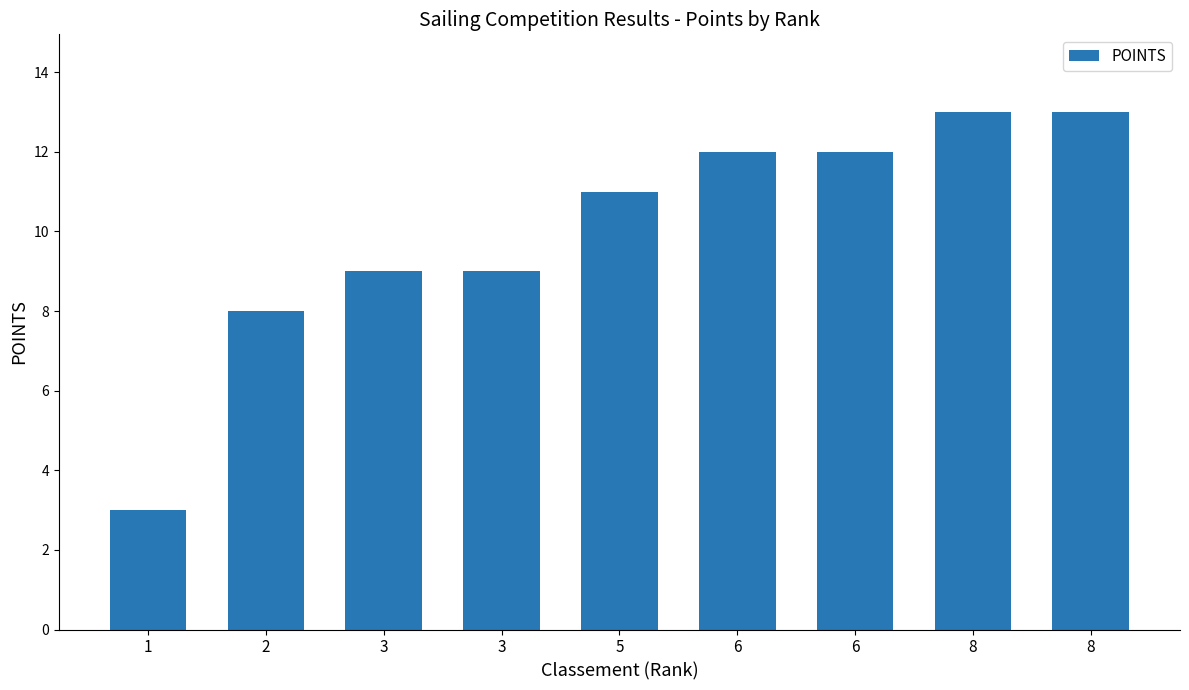

Which category has the lowest value across all series?

1